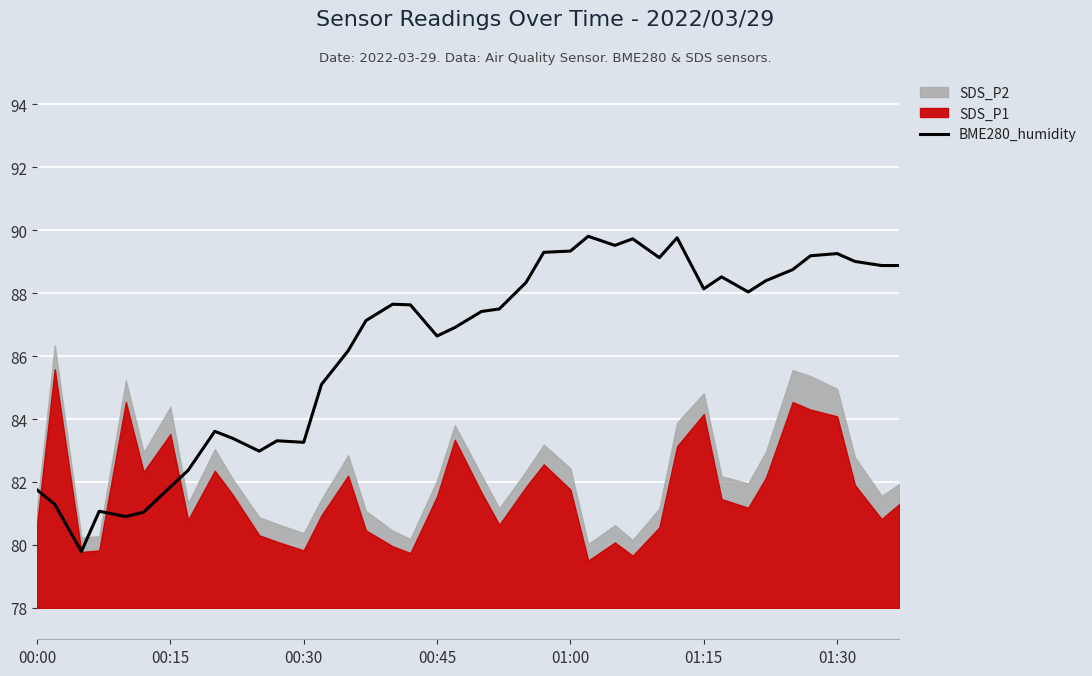

What is the average value?

86.3